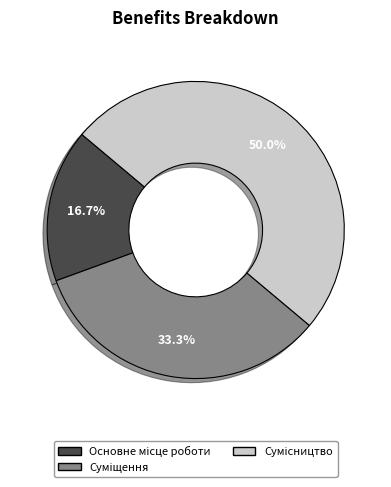

How many slices are in this pie chart?

3